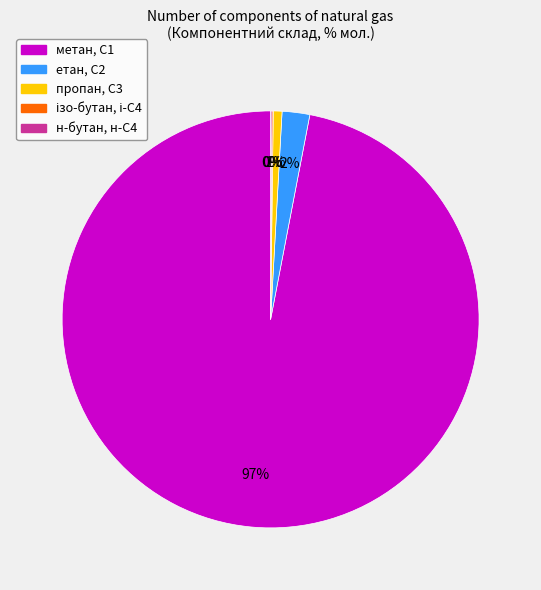

Which category has the biggest portion of the pie?

метан, С1